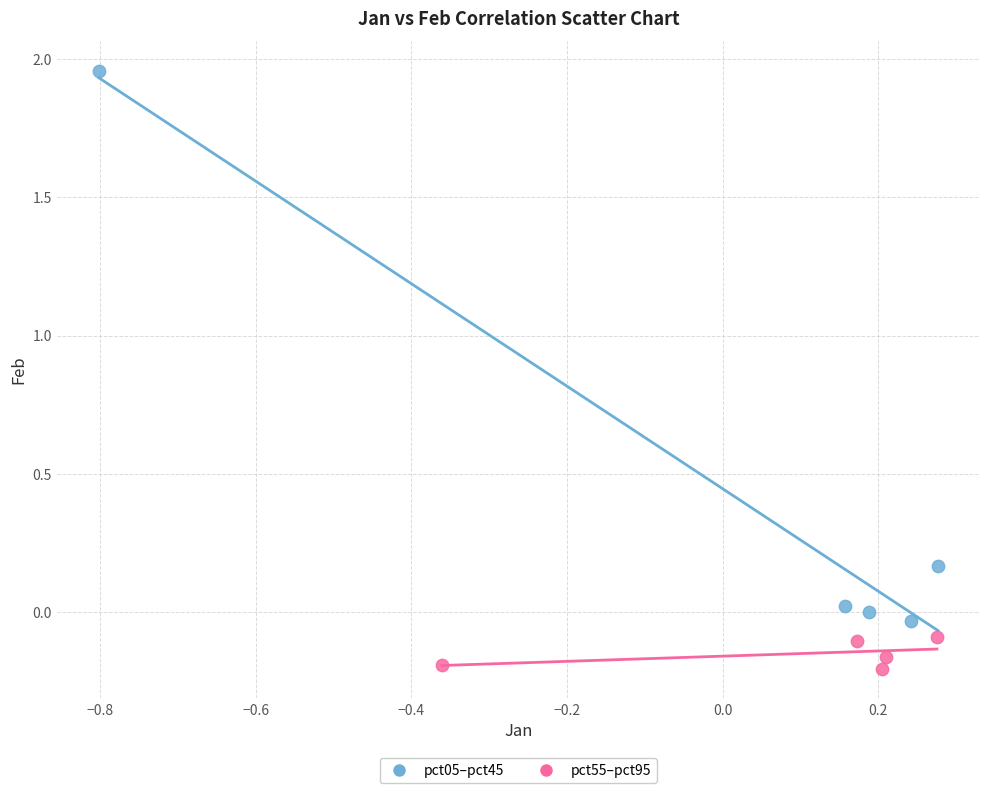

Which series contains the highest Y value?

pct05–pct45